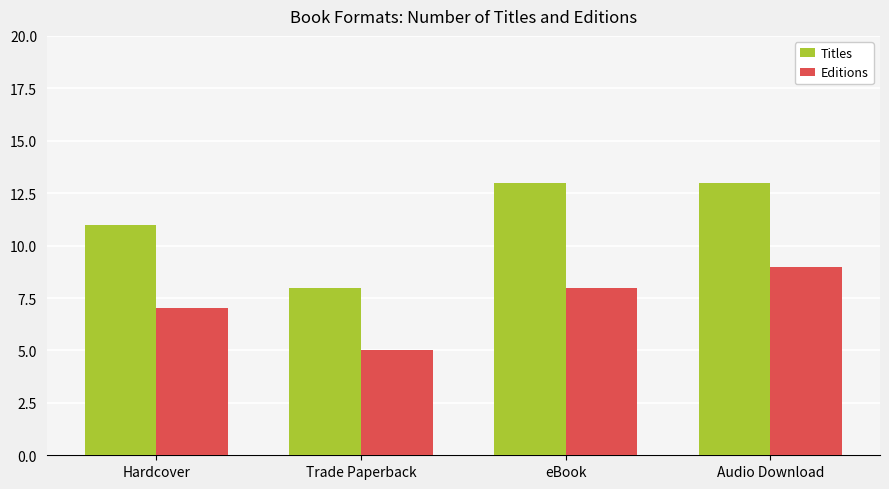

Which series changed the most between Hardcover and Trade Paperback?

Titles